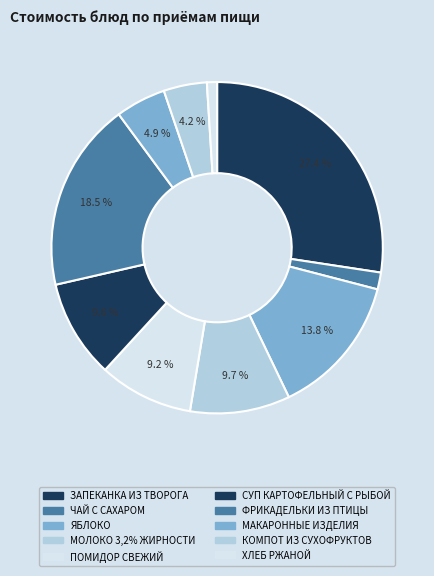

Does ХЛЕБ РЖАНОЙ represent more than half of the total?

No